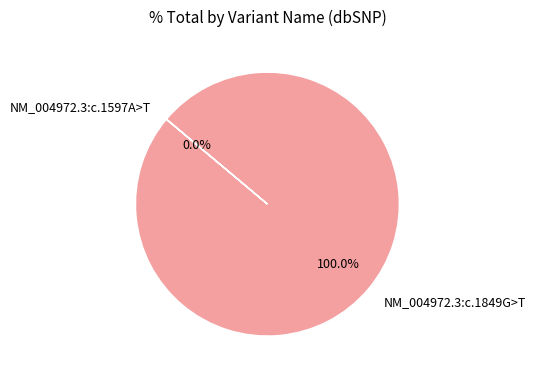

Is NM_004972.3:c.1849G>T the majority of the pie?

Yes